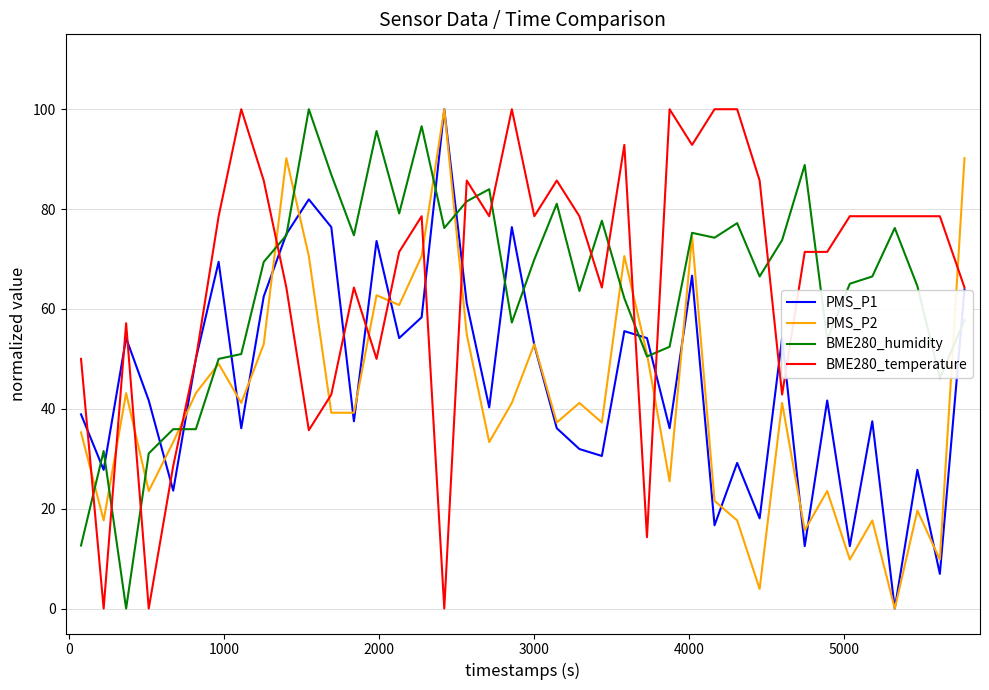

True or false: PMS_P1 and PMS_P2 intersect in this chart.

True